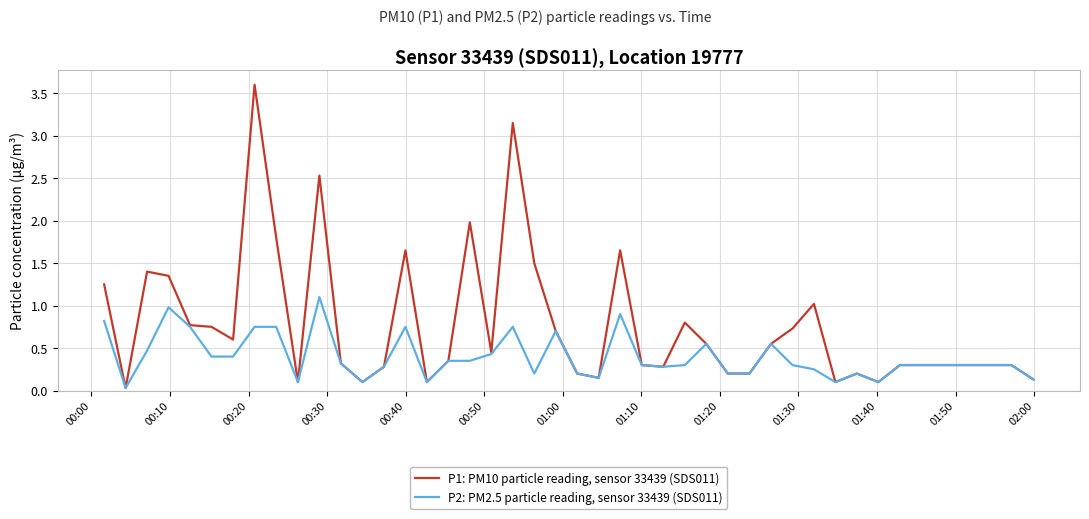

Which series has the largest total across all categories?

P1: PM10 particle reading, sensor 33439 (SDS011)